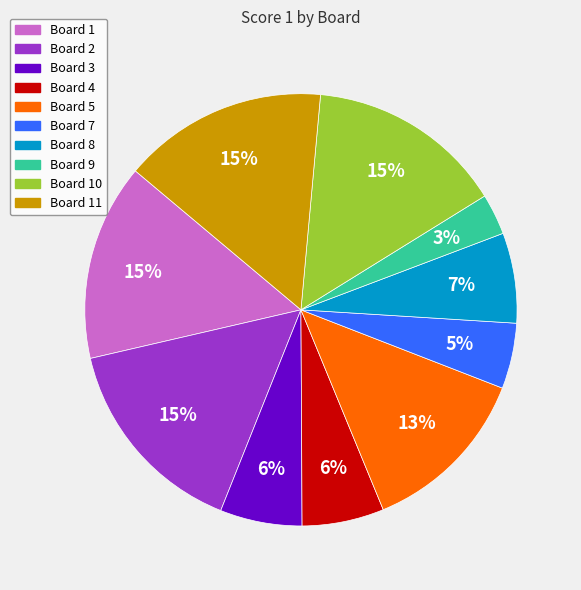

How many segments does this pie chart have?

10